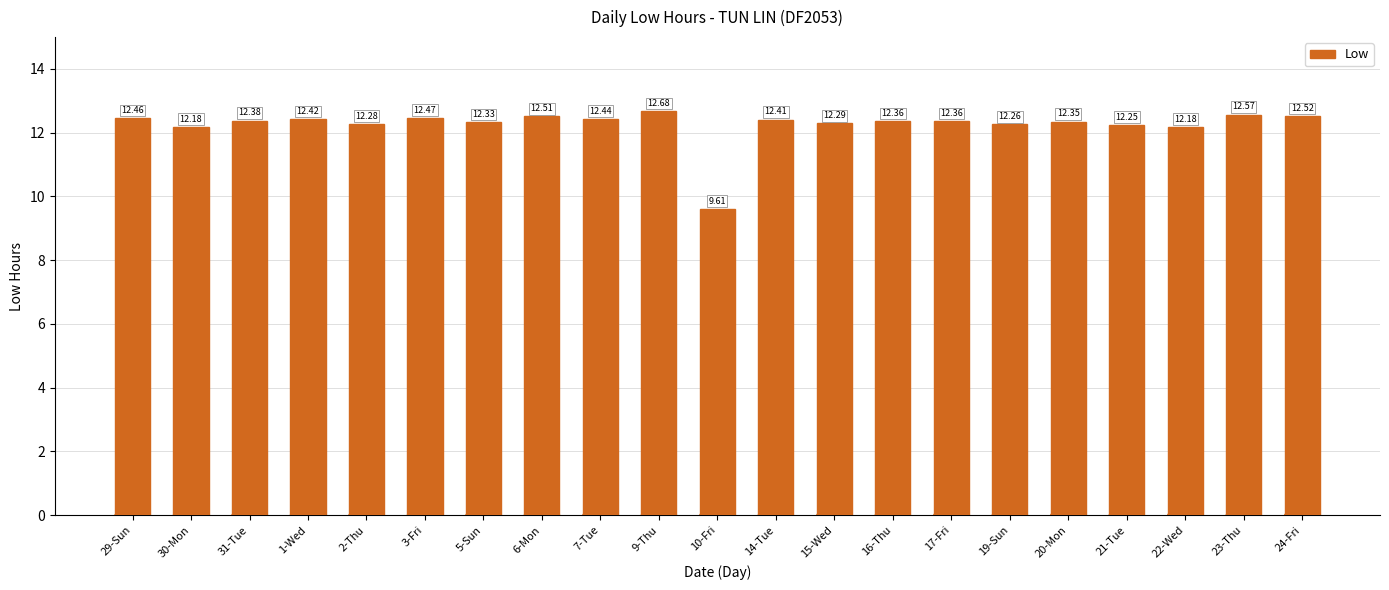

Count the number of values greater than 12.

20